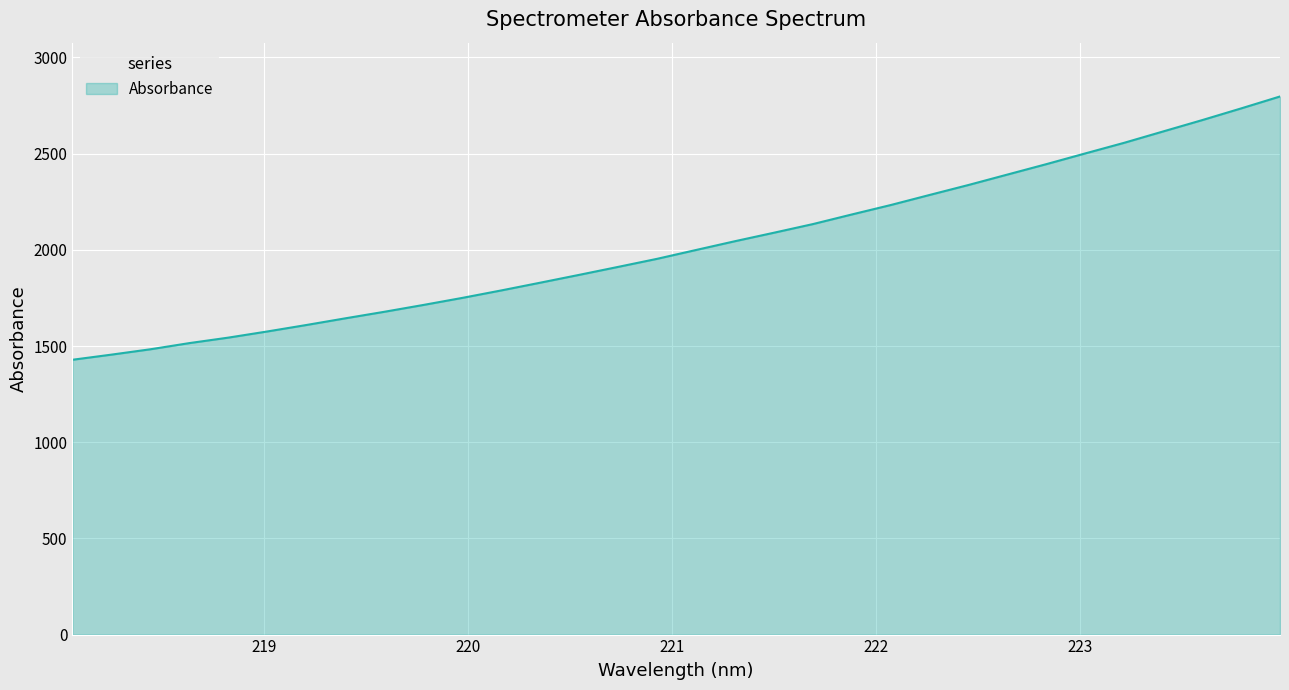

What is the difference between the maximum and minimum values?

1368.7